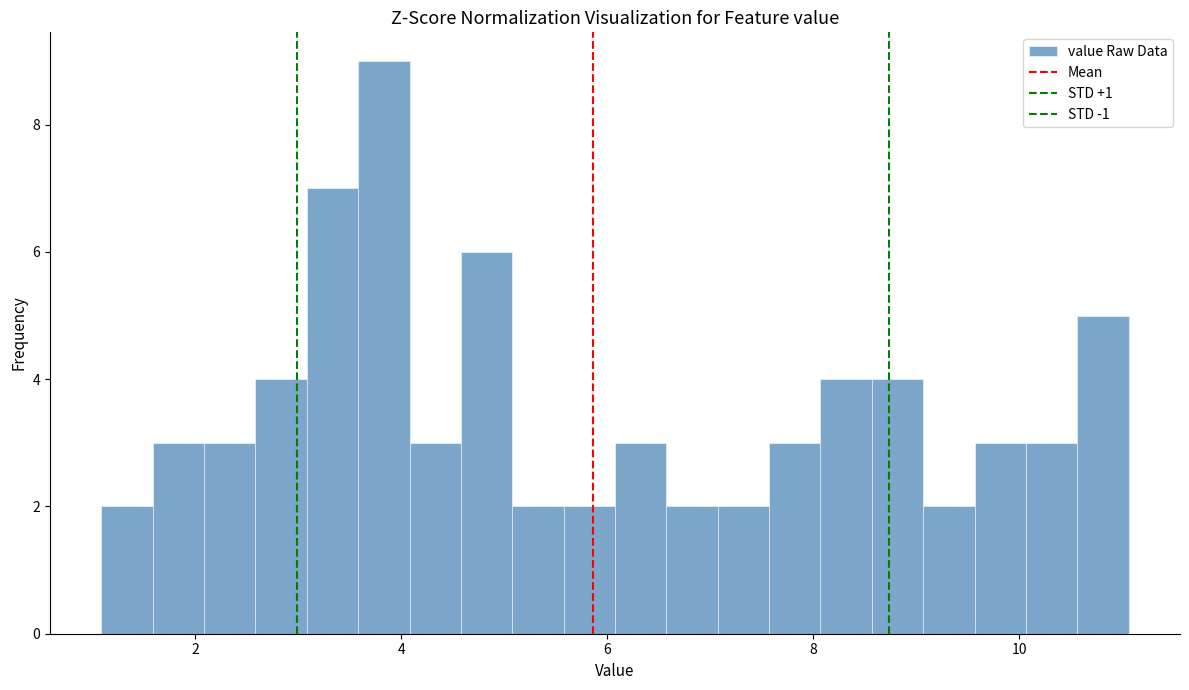

Around what value on the x-axis is the tallest bar? Give the approximate position of its centre, as read against the axis.

3.8